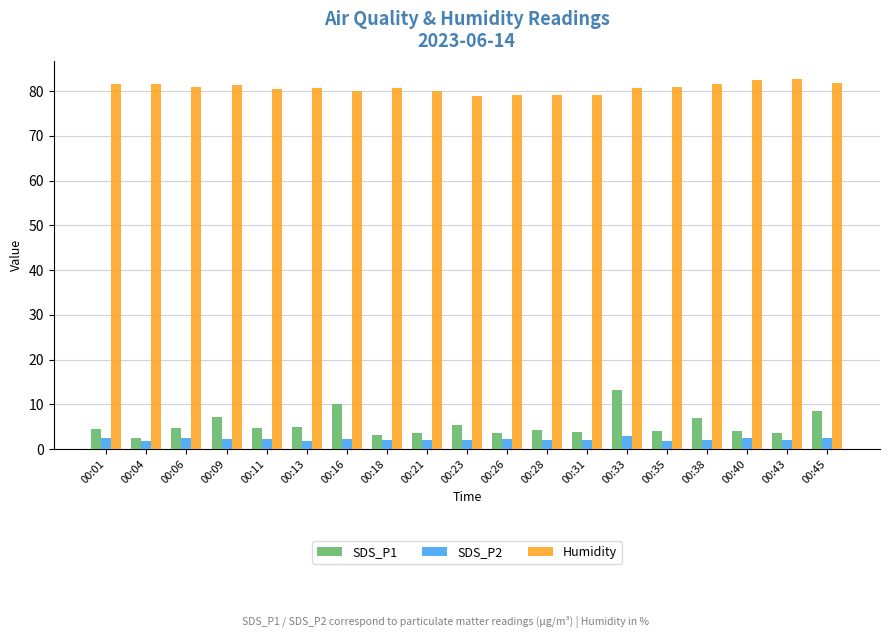

Which series has the largest range (max minus min)?

SDS_P1